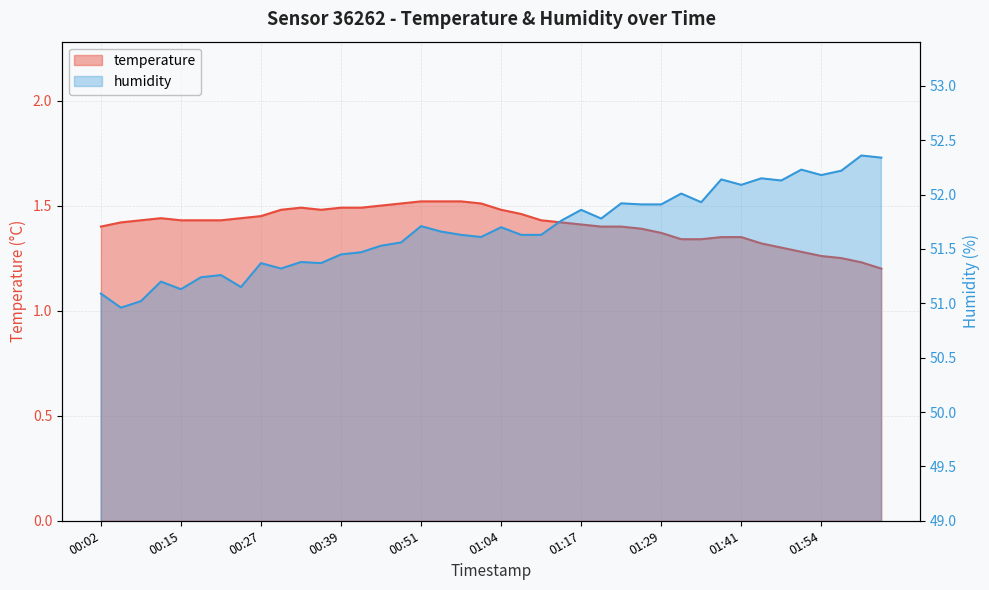

Which series has the largest total across all categories?

humidity